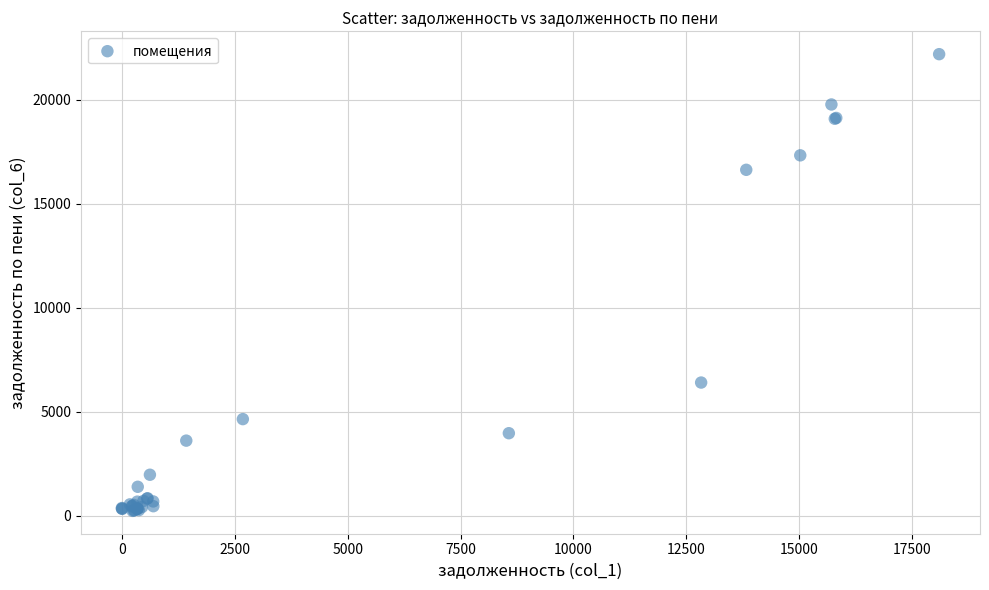

What Y value in the scatter plot is closest to 11218?

6409.1